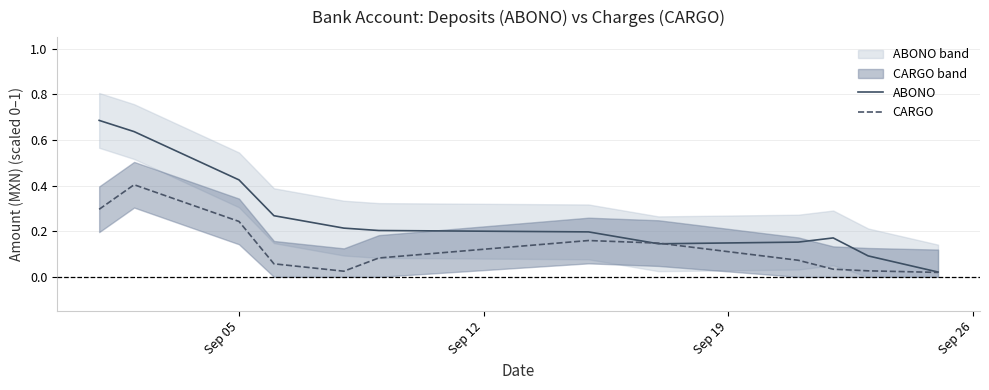

True or false: ABONO and CARGO cross at least once.

True